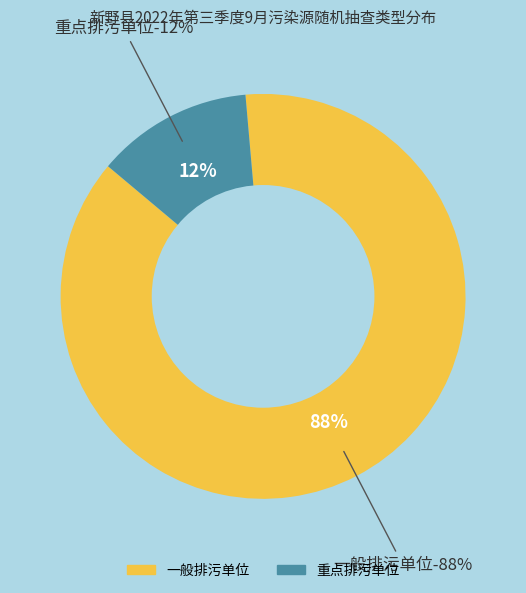

Is there a majority slice in this chart?

Yes